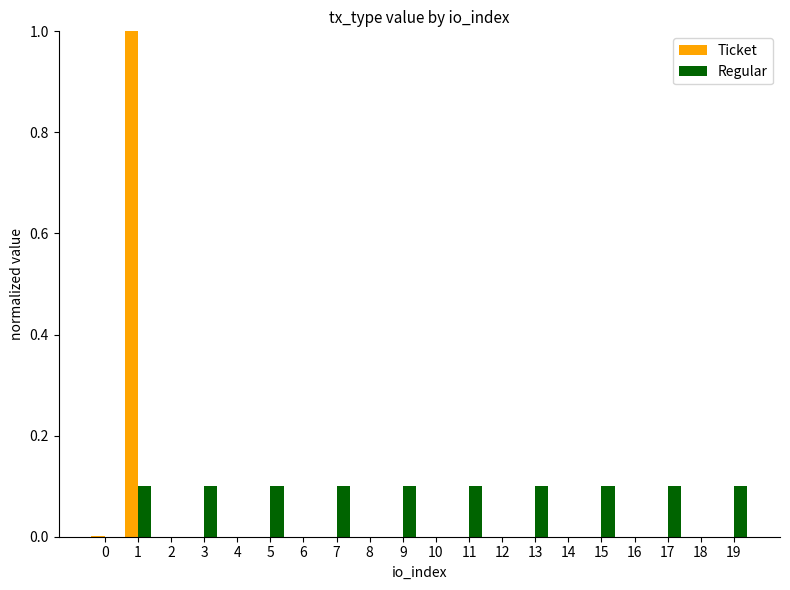

Is the value of Regular at 17 greater than the value of Ticket at 16?

Yes